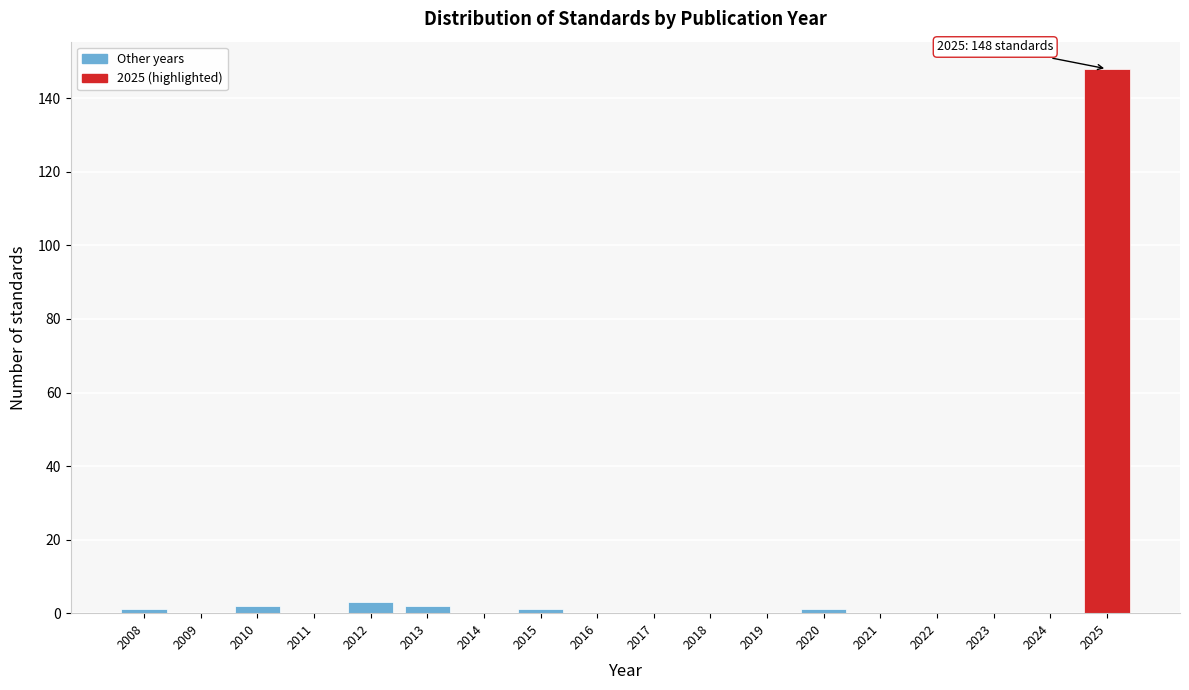

Which range on the x-axis has the tallest bar?

2024.5 to 2025.5